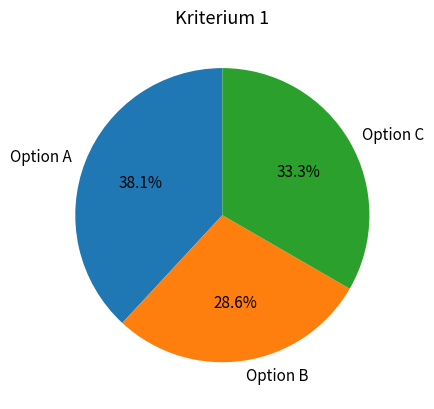

Which has a higher value, Option C or Option A?

Option A